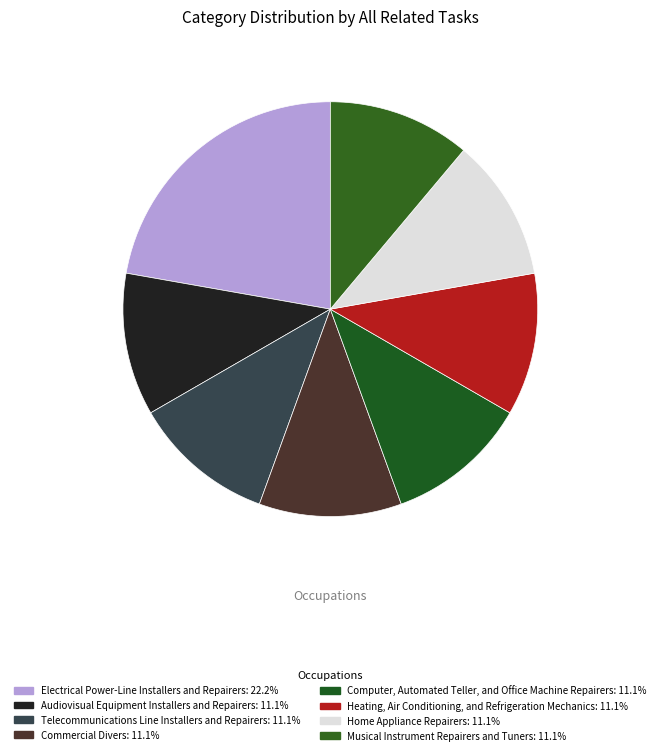

To the nearest percent, what is the difference between the Electrical Power-Line Installers and Repairers and Commercial Divers slice percentages?

11%